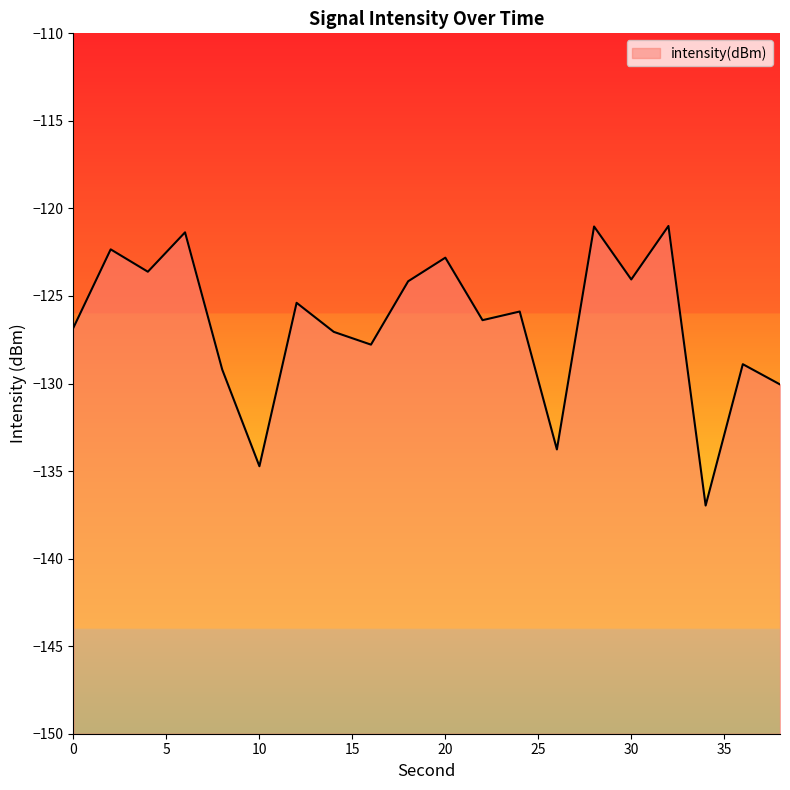

What is the value of the 8th point from the left?

-127.0